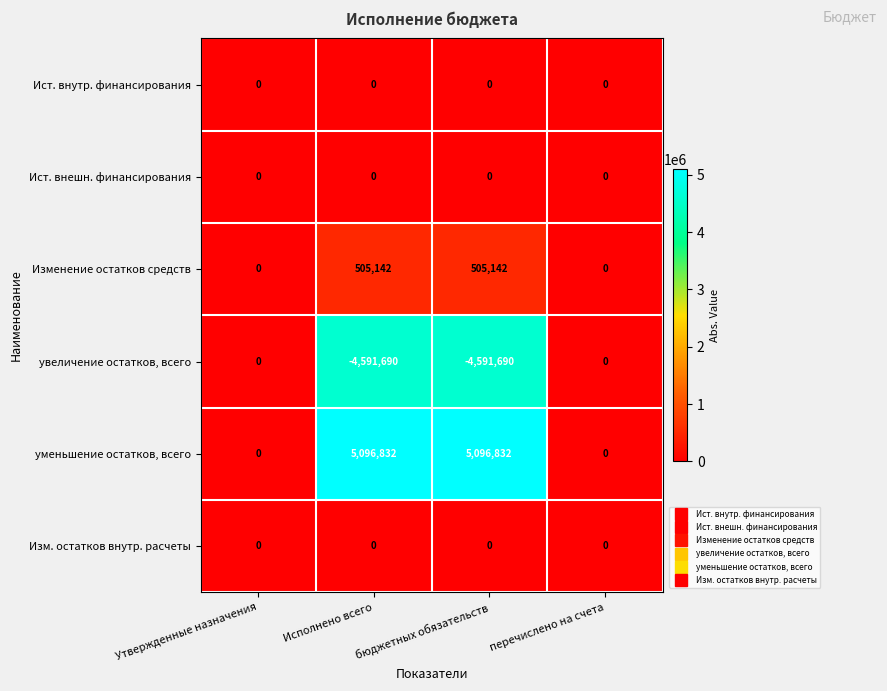

How many Изменение остатков средств values are between 0 and 505142?

4